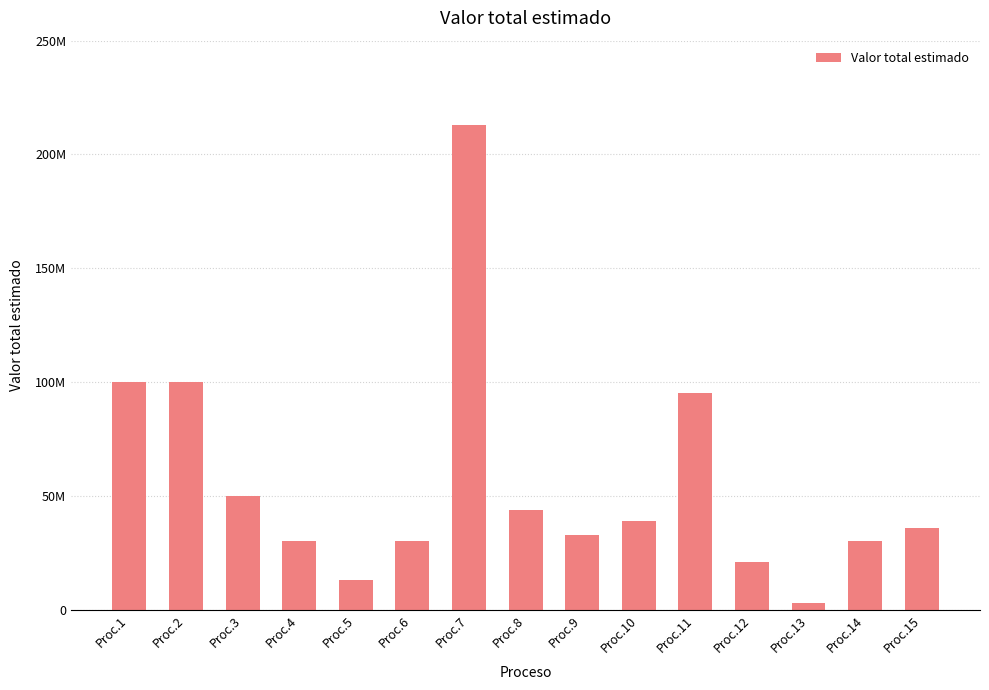

At which category does the chart reach its peak across all series?

Proc.7